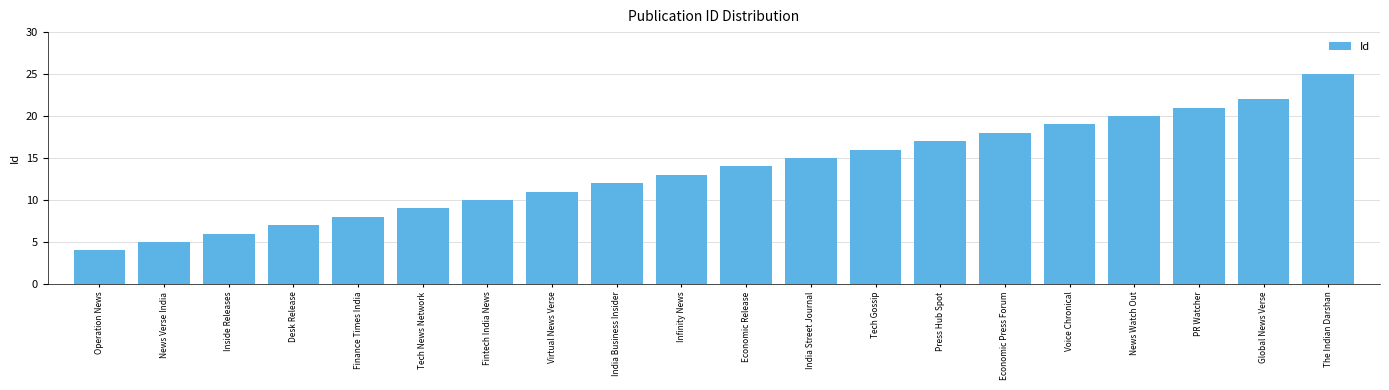

Rank the categories by value from highest to lowest.

The Indian Darshan, Global News Verse, PR Watcher, News Watch Out, Voice Chronical, Economic Press Forum, Press Hub Spot, Tech Gossip, India Street Journal, Economic Release, Infinity News, India Business Insider, Virtual News Verse, Fintech India News, Tech News Network, Finance Times India, Desk Release, Inside Releases, News Verse India, Operation News